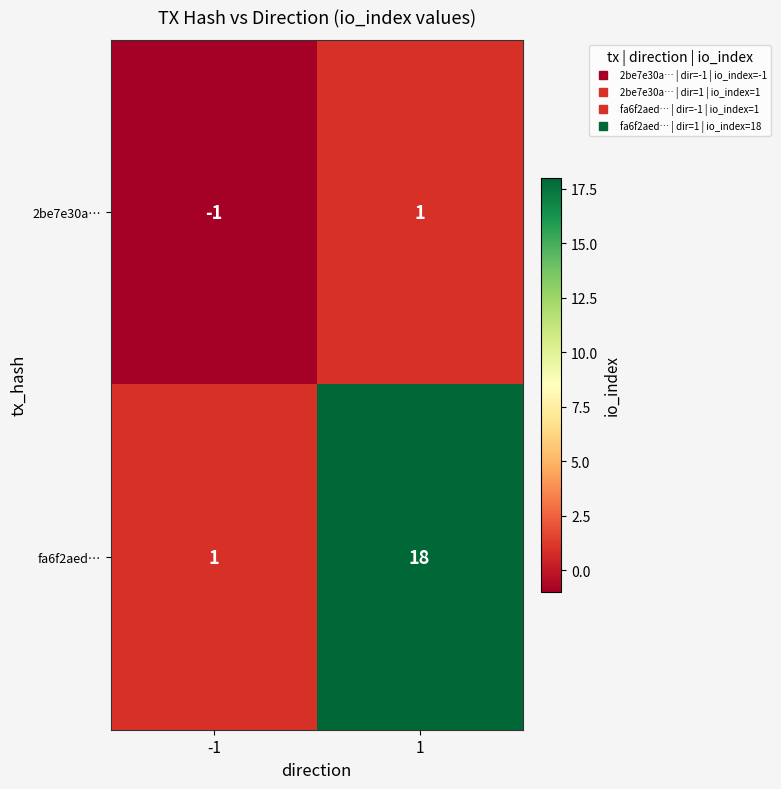

Which series has the largest range (max minus min)?

fa6f2aed…